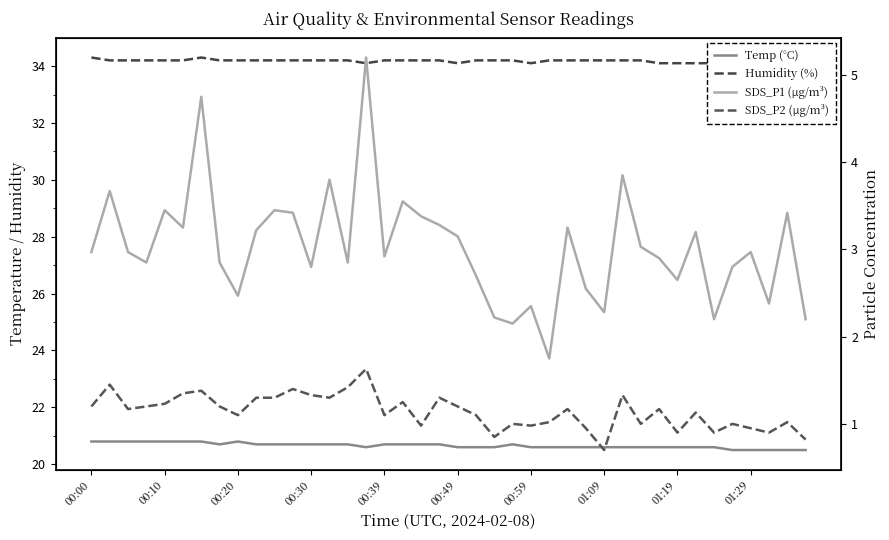

Rank the series at 15 from lowest to highest value.

SDS_P2 (µg/m³), SDS_P1 (µg/m³), Temp (°C), Humidity (%)